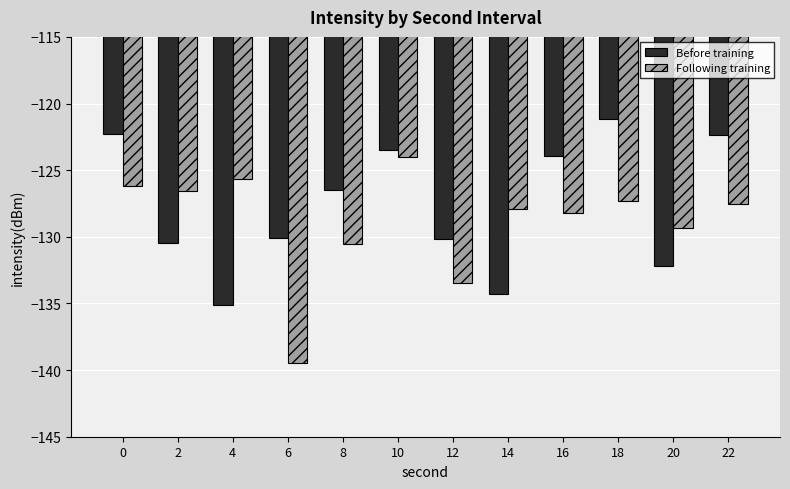

Count the number of data series in this chart.

2